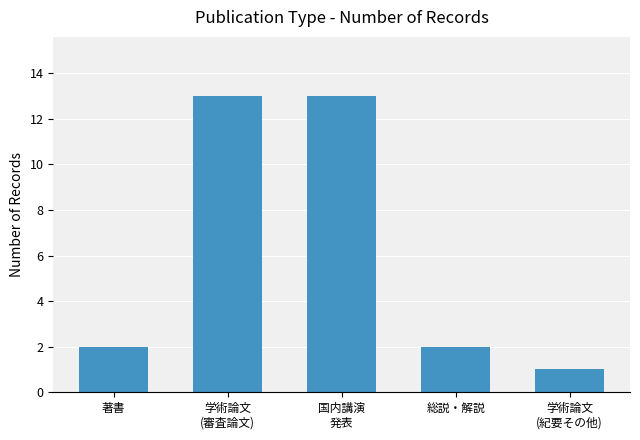

Reading right to left, list all the values displayed in this chart.

学術論文
(紀要その他)=1	総説・解説=2	国内講演
発表=13	学術論文
(審査論文)=13	著書=2